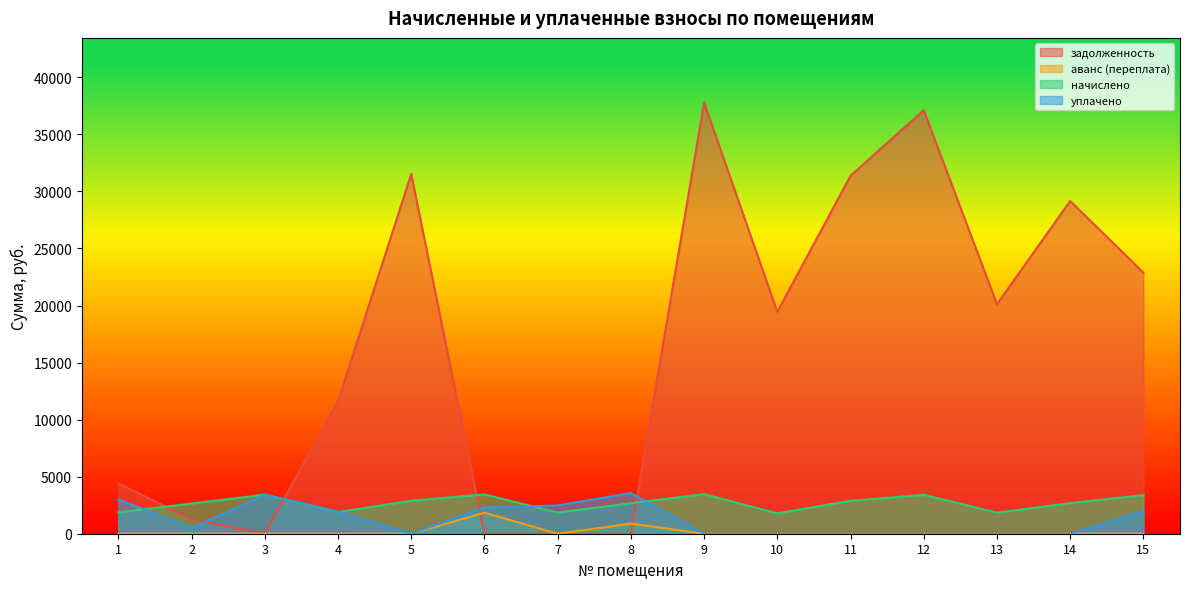

Reading left to right, list all the values displayed in this chart.

задолженность: 1=4413.9	2=1263.3	3=0.0	4=11606.0	5=31532.5	6=0.0	7=0.0	8=0.0	9=37790.3	10=19441.9	11=31374.4	12=37121.9	13=20110.2	14=29162.9	15=22879.0
аванс (переплата): 1=0.0	2=0.0	3=0.0	4=0.0	5=0.0	6=1844.1	7=0.0	8=890.7	9=0.0	10=0.0	11=0.0	12=0.0	13=0.0	14=0.0	15=0.0
начислено: 1=1874.9	2=2644.9	3=3426.1	4=1897.2	5=2896.0	6=3442.9	7=1858.1	8=2672.8	9=3470.8	10=1785.6	11=2881.5	12=3409.4	13=1847.0	14=2678.4	15=3387.1
уплачено: 1=3000.0	2=500.0	3=3426.0	4=1950.0	5=0.0	6=2296.0	7=2477.5	8=3563.9	9=0.0	10=0.0	11=0.0	12=0.0	13=0.0	14=0.0	15=2000.0